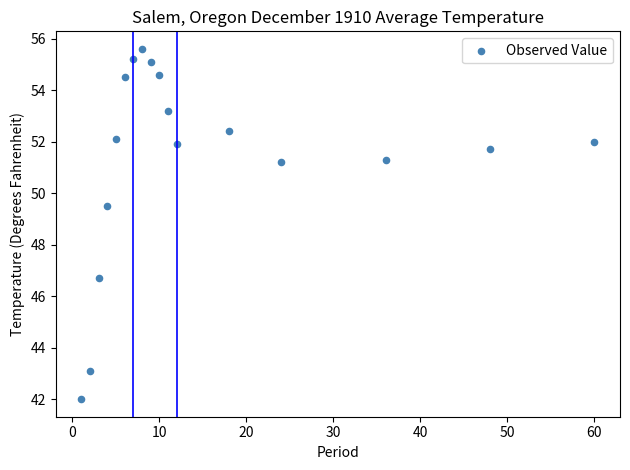

What is the range of Y values (max minus min)?

13.6